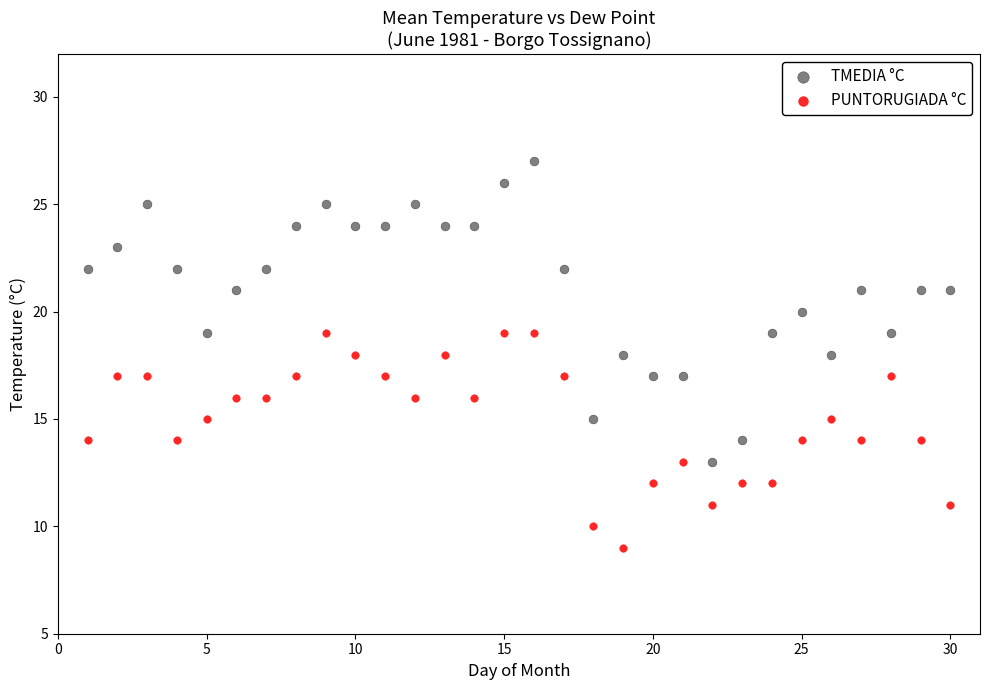

Across all data points, what is the range of Y values (max minus min)?

18